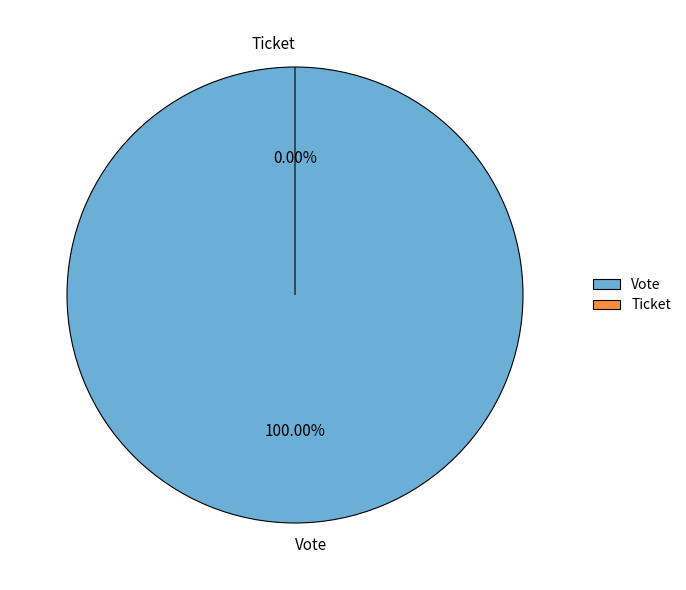

Which category has the biggest portion of the pie?

Vote